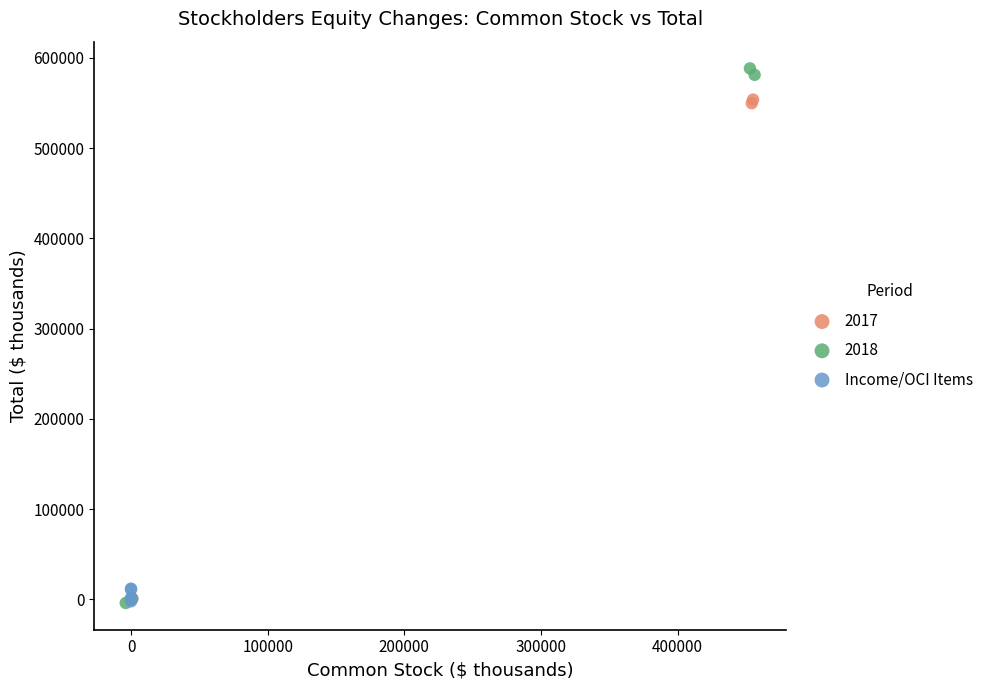

Which series reaches the maximum Y coordinate?

2018